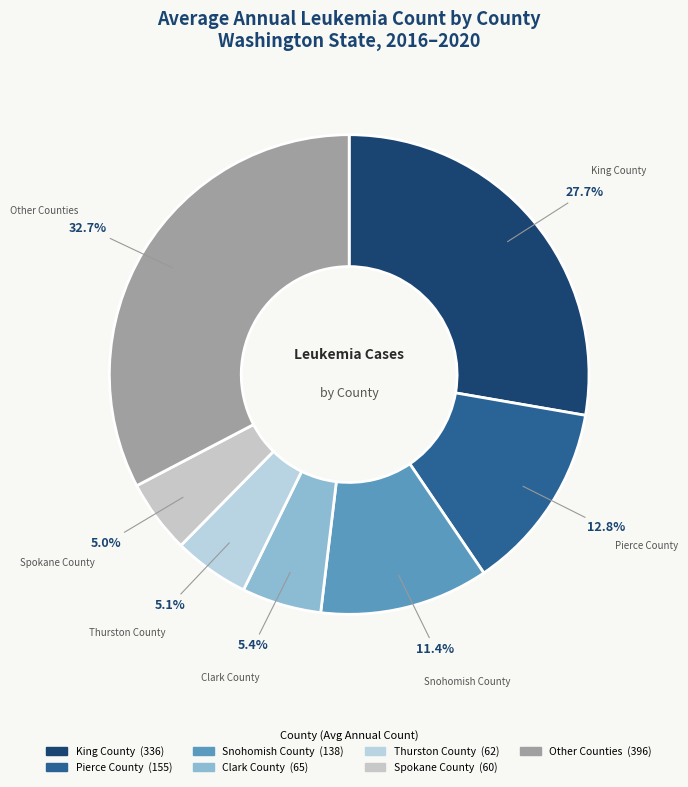

Is there any slice that represents more than half of the pie?

No